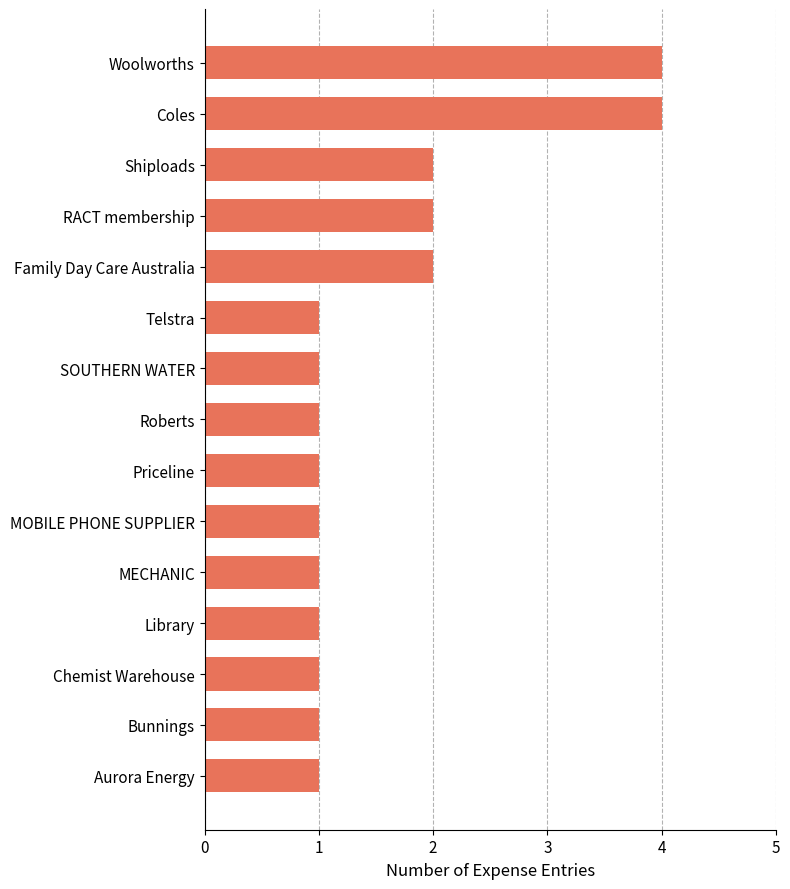

What is the sum of all values?

24